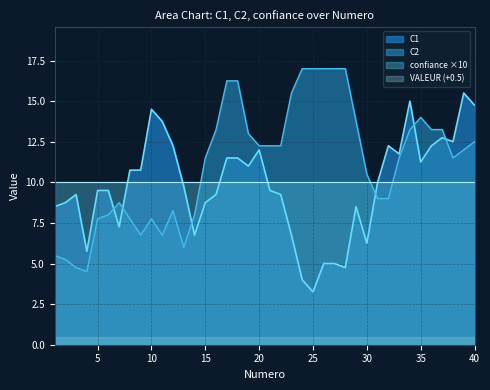

Is it true that VALEUR (+0.5) equals 0.5 at 30?

True